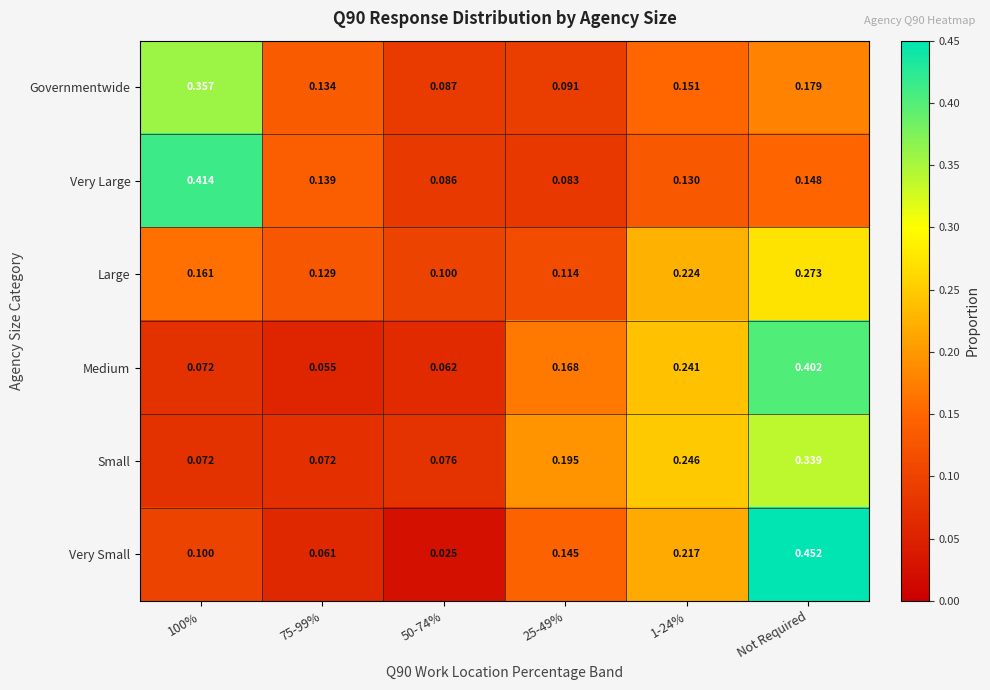

Which series has the largest total across all categories?

Large